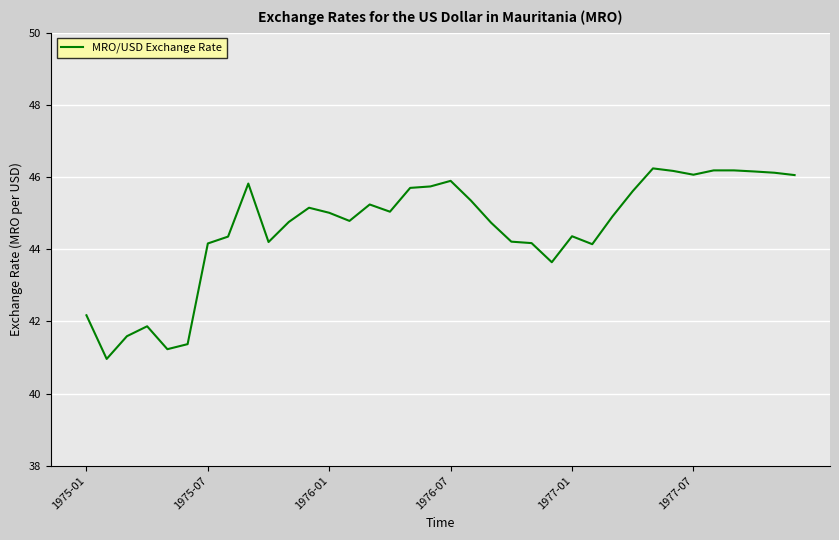

Count the number of data series in this chart.

1